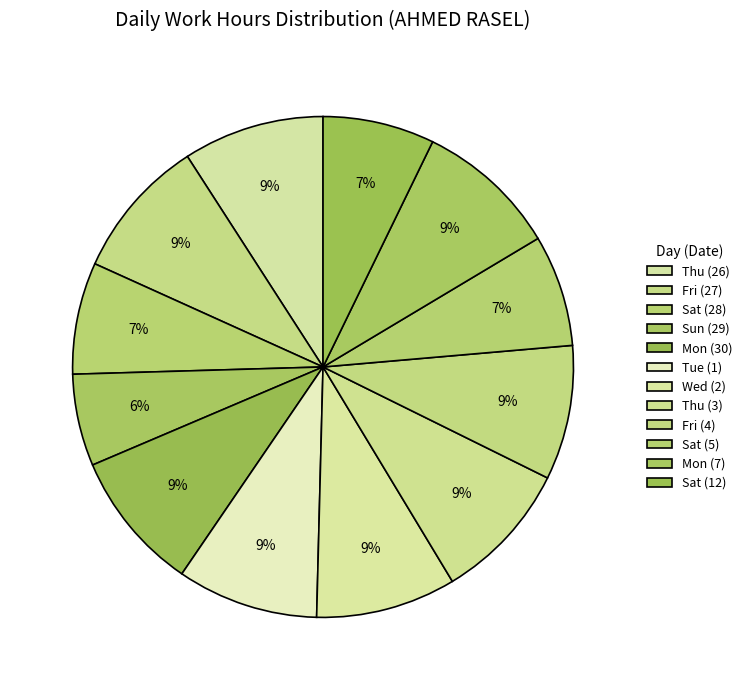

To the nearest percent, what is the difference between the Mon (7) and Sat (5) slice percentages?

2%